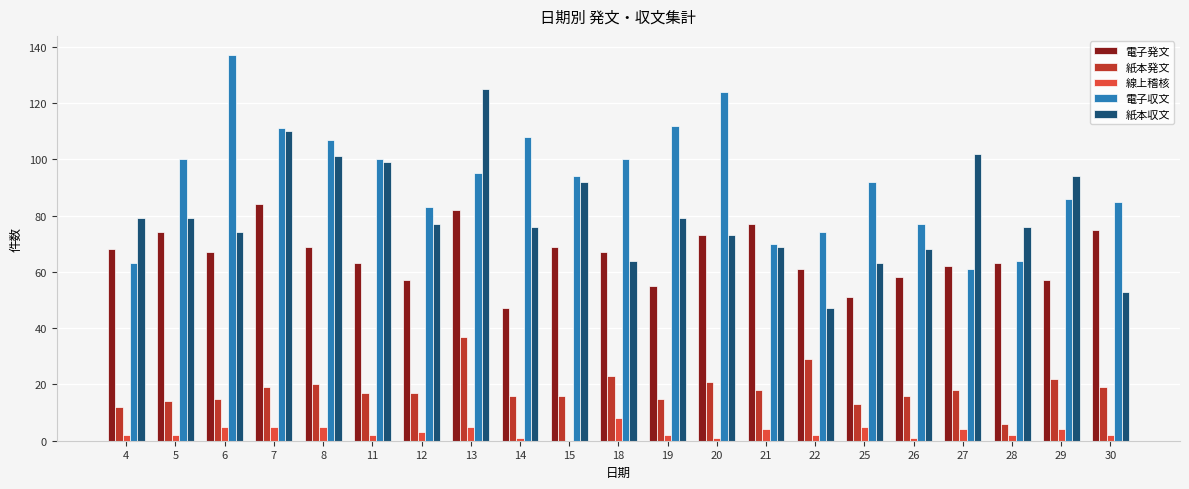

At which category is the sum across all series the highest?

13